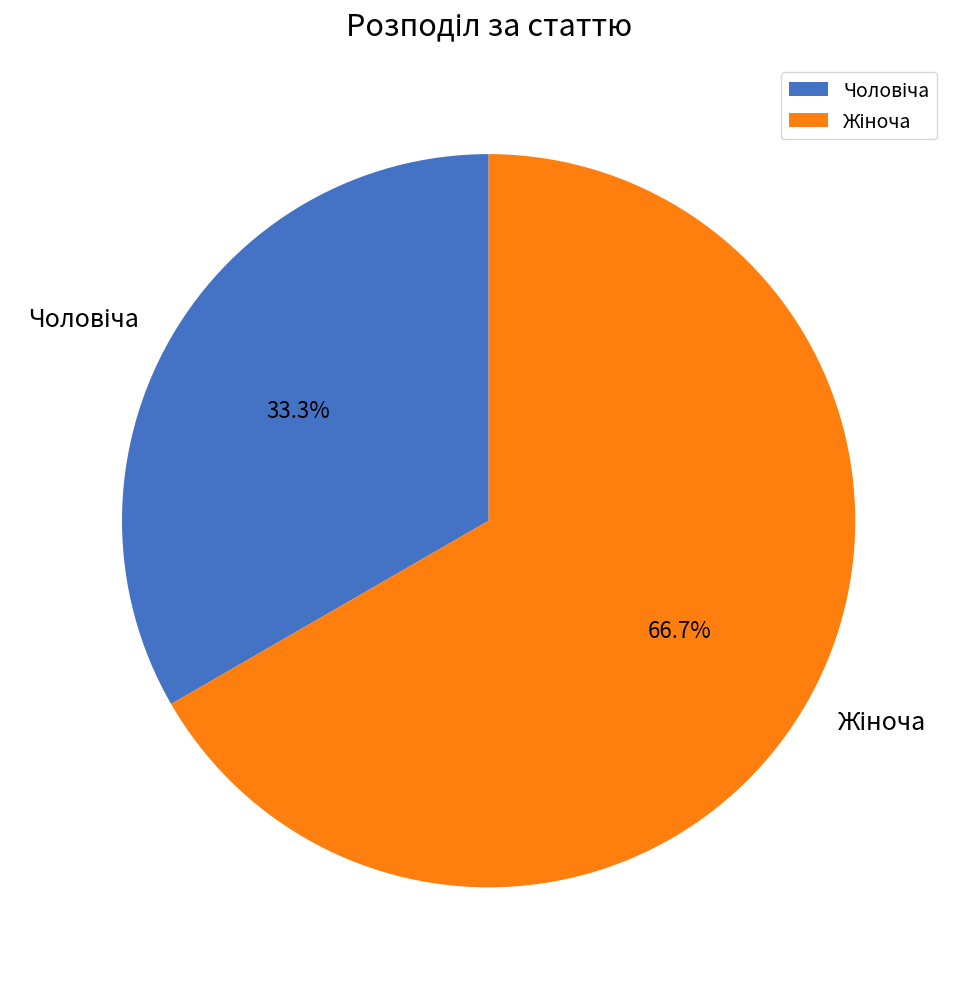

To the nearest percent, what is the difference between the largest and smallest slice percentages?

33%